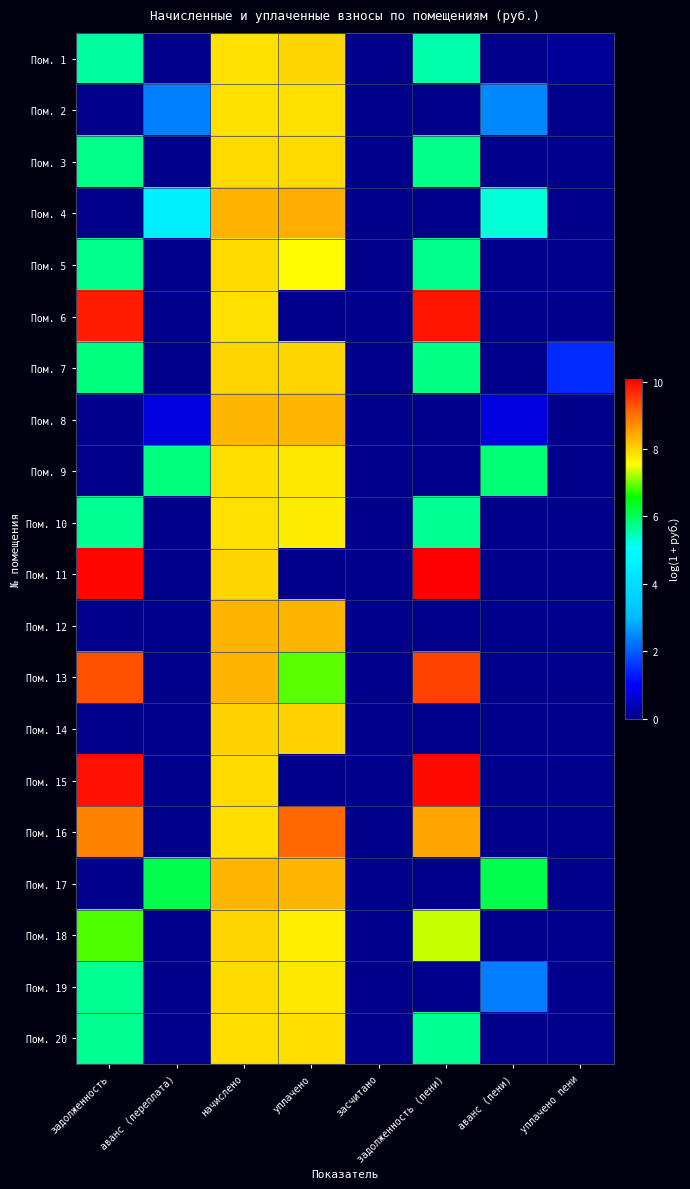

Reading right to left, extract all data points from this chart.

Пом. 1: уплачено пени=0.1	аванс (пени)=0.0	задолженность (пени)=5.5	засчитано=0.0	уплачено=8.0	начислено=7.9	аванс (переплата)=0.0	задолженность=5.6
Пом. 2: уплачено пени=0.0	аванс (пени)=2.5	задолженность (пени)=0.0	засчитано=0.0	уплачено=7.9	начислено=7.9	аванс (переплата)=2.4	задолженность=0.0
Пом. 3: уплачено пени=0.0	аванс (пени)=0.0	задолженность (пени)=5.7	засчитано=0.0	уплачено=7.9	начислено=7.9	аванс (переплата)=0.0	задолженность=5.7
Пом. 4: уплачено пени=0.0	аванс (пени)=5.3	задолженность (пени)=0.0	засчитано=0.0	уплачено=8.4	начислено=8.3	аванс (переплата)=4.6	задолженность=0.0
Пом. 5: уплачено пени=0.0	аванс (пени)=0.0	задолженность (пени)=5.7	засчитано=0.0	уплачено=7.6	начислено=7.9	аванс (переплата)=0.0	задолженность=5.7
Пом. 6: уплачено пени=0.0	аванс (пени)=0.0	задолженность (пени)=9.9	засчитано=0.0	уплачено=0.0	начислено=7.9	аванс (переплата)=0.0	задолженность=9.8
Пом. 7: уплачено пени=1.5	аванс (пени)=0.0	задолженность (пени)=5.8	засчитано=0.0	уплачено=8.0	начислено=8.0	аванс (переплата)=0.0	задолженность=5.8
Пом. 8: уплачено пени=0.0	аванс (пени)=0.7	задолженность (пени)=0.0	засчитано=0.0	уплачено=8.3	начислено=8.3	аванс (переплата)=0.7	задолженность=0.0
Пом. 9: уплачено пени=0.0	аванс (пени)=5.9	задолженность (пени)=0.0	засчитано=0.0	уплачено=7.8	начислено=7.9	аванс (переплата)=5.8	задолженность=0.0
Пом. 10: уплачено пени=0.0	аванс (пени)=0.0	задолженность (пени)=5.7	засчитано=0.0	уплачено=7.8	начислено=7.9	аванс (переплата)=0.0	задолженность=5.7
Пом. 11: уплачено пени=0.0	аванс (пени)=0.0	задолженность (пени)=10.1	засчитано=0.0	уплачено=0.0	начислено=8.0	аванс (переплата)=0.0	задолженность=10.0
Пом. 12: уплачено пени=0.0	аванс (пени)=0.0	задолженность (пени)=0.0	засчитано=0.0	уплачено=8.3	начислено=8.3	аванс (переплата)=0.0	задолженность=0.0
Пом. 13: уплачено пени=0.0	аванс (пени)=0.0	задолженность (пени)=9.4	засчитано=0.0	уплачено=6.9	начислено=8.3	аванс (переплата)=0.0	задолженность=9.3
Пом. 14: уплачено пени=0.0	аванс (пени)=0.0	задолженность (пени)=0.0	засчитано=0.0	уплачено=8.0	начислено=8.0	аванс (переплата)=0.0	задолженность=0.0
Пом. 15: уплачено пени=0.0	аванс (пени)=0.0	задолженность (пени)=10.0	засчитано=0.0	уплачено=0.0	начислено=7.9	аванс (переплата)=0.0	задолженность=9.9
Пом. 16: уплачено пени=0.0	аванс (пени)=0.0	задолженность (пени)=8.5	засчитано=0.0	уплачено=9.1	начислено=7.9	аванс (переплата)=0.0	задолженность=8.8
Пом. 17: уплачено пени=0.0	аванс (пени)=6.1	задолженность (пени)=0.0	засчитано=0.0	уплачено=8.3	начислено=8.3	аванс (переплата)=6.1	задолженность=0.0
Пом. 18: уплачено пени=0.0	аванс (пени)=0.0	задолженность (пени)=7.3	засчитано=0.0	уплачено=7.7	начислено=8.0	аванс (переплата)=0.0	задолженность=6.9
Пом. 19: уплачено пени=0.0	аванс (пени)=2.4	задолженность (пени)=0.0	засчитано=0.0	уплачено=7.8	начислено=7.9	аванс (переплата)=0.0	задолженность=5.7
Пом. 20: уплачено пени=0.0	аванс (пени)=0.0	задолженность (пени)=5.7	засчитано=0.0	уплачено=7.9	начислено=7.9	аванс (переплата)=0.0	задолженность=5.7